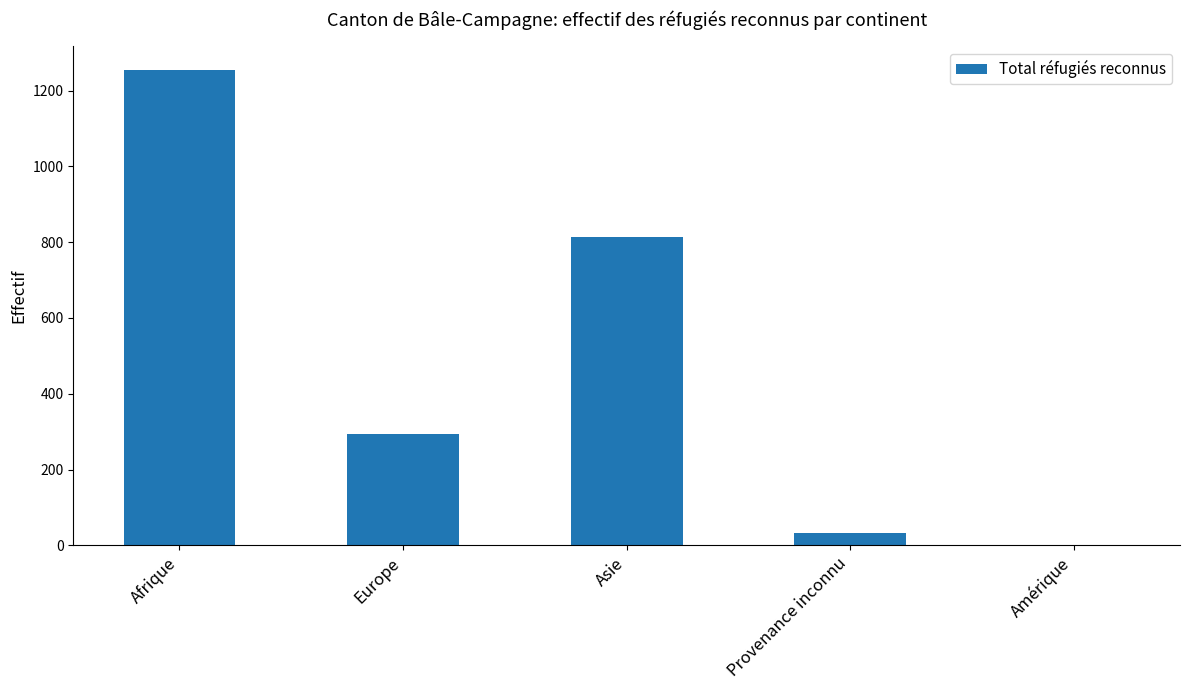

What is the approximate value at Asie?

815